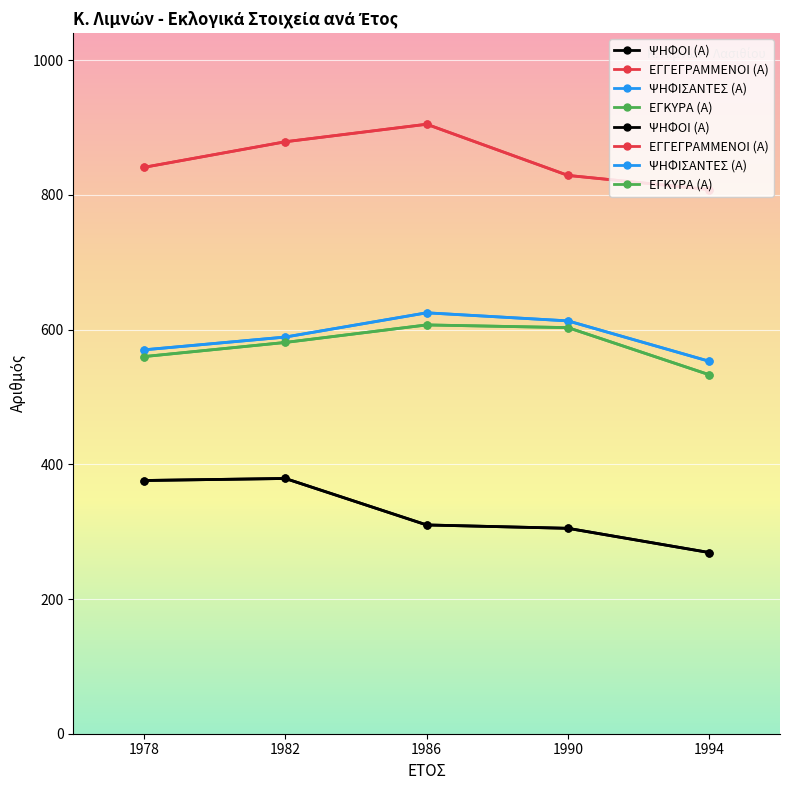

What is the difference between the maximum and minimum values in the ΕΓΚΥΡΑ (Α) series?

74